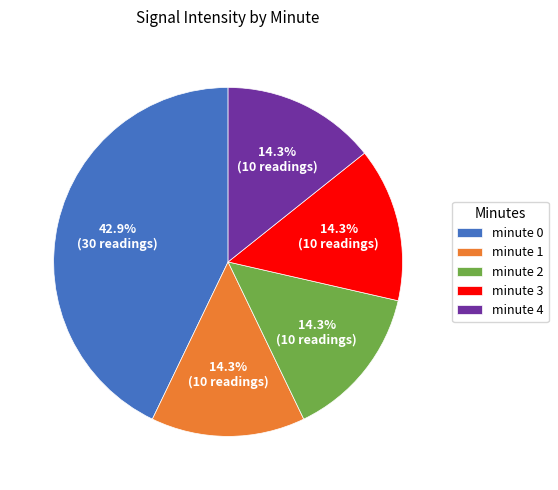

To the nearest percent, what is the average slice percentage?

20%